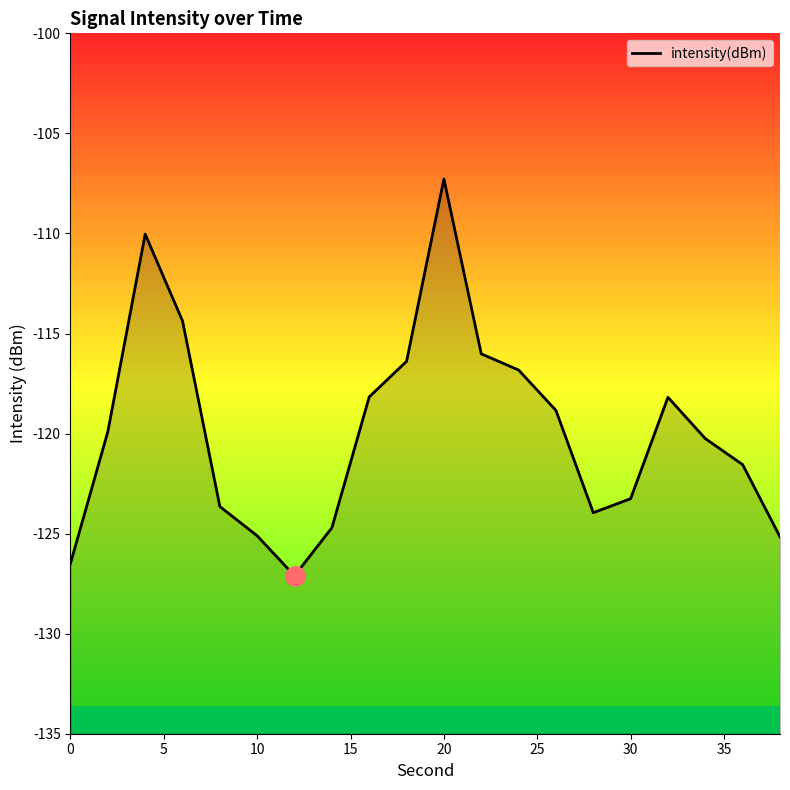

How many data points are less than -119?

11